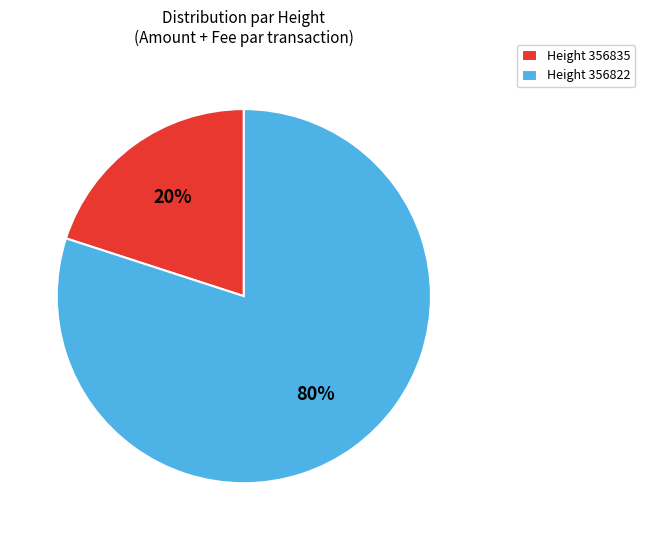

To the nearest percent, what is the difference between the largest and smallest slice percentages?

60%